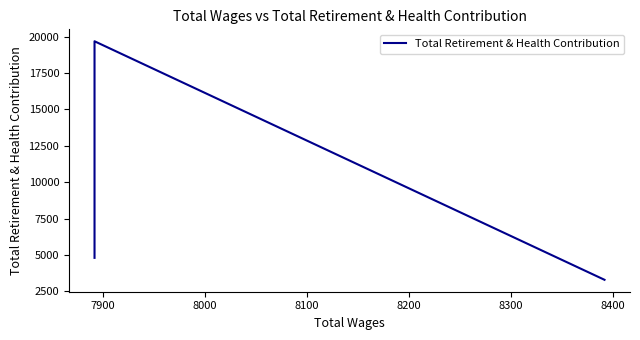

What is the value of the 2nd point from the left?

19683